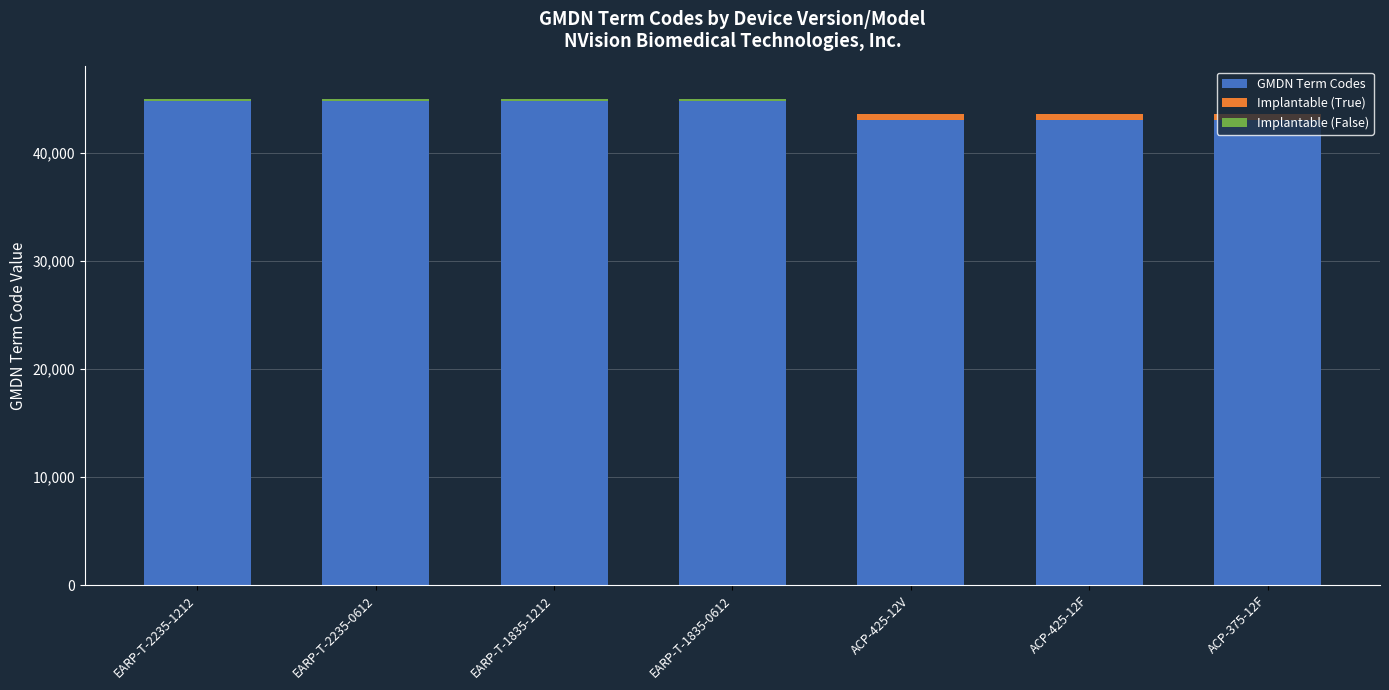

Is it true that GMDN Term Codes equals 65459 at EARP-T-2235-1212?

False